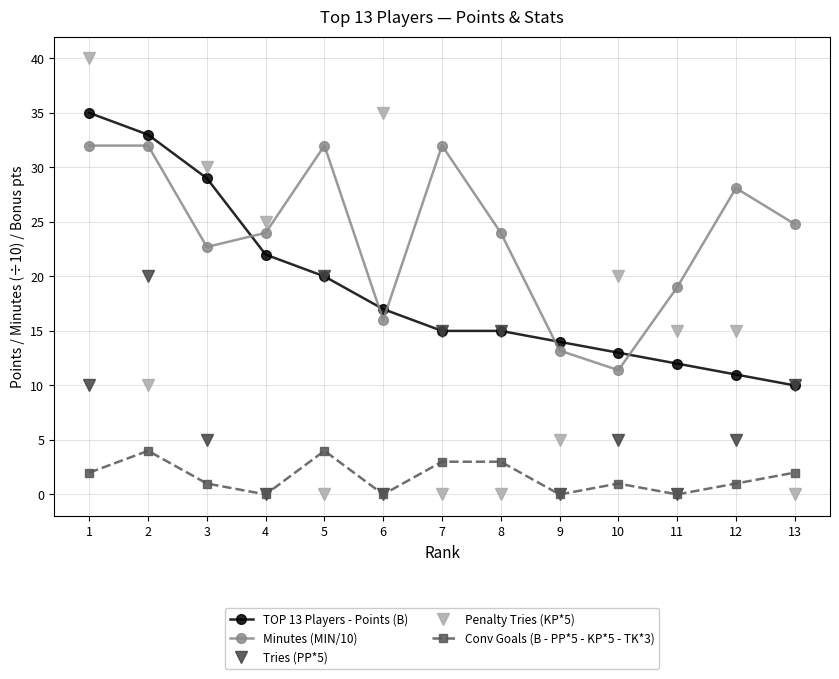

True or false: Minutes (MIN/10) and Conv Goals (B - PP*5 - KP*5 - TK*3) cross at least once.

False